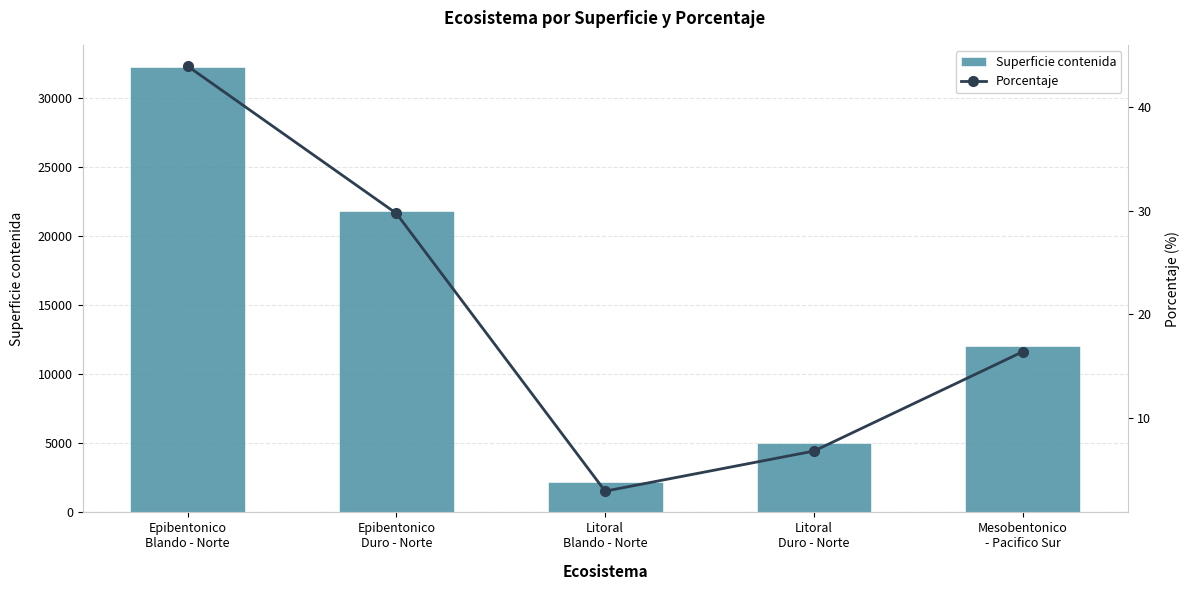

Rank the categories by Superficie contenida value from lowest to highest.

Litoral
Blando - Norte, Litoral
Duro - Norte, Mesobentonico
- Pacifico Sur, Epibentonico
Duro - Norte, Epibentonico
Blando - Norte